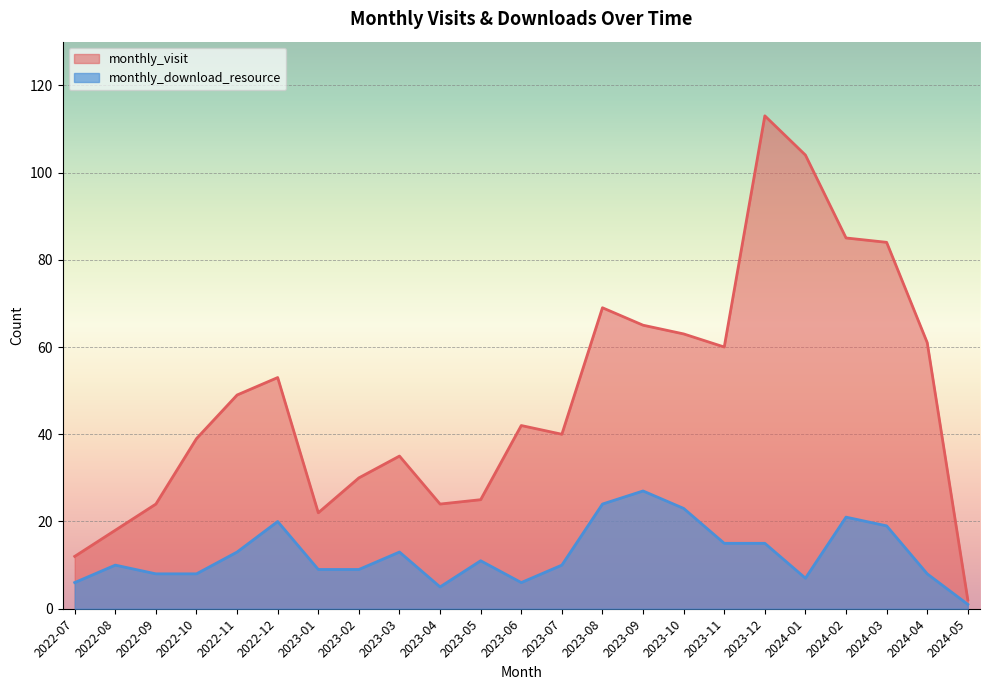

Which category has the highest value across all series?

2023-12